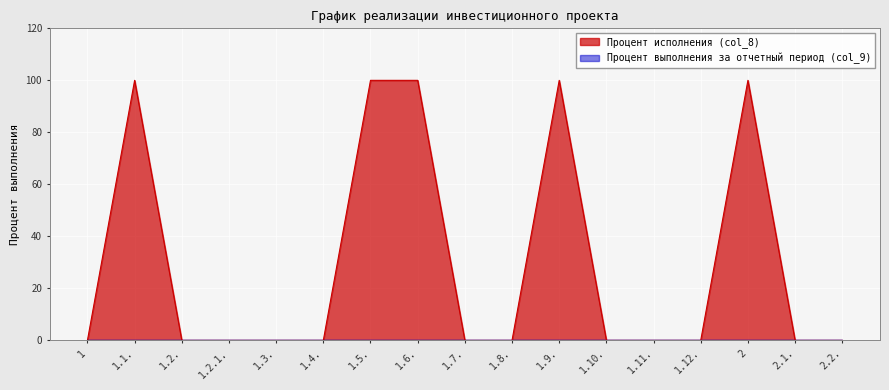

Which label corresponds to the largest value in the chart?

1.1.